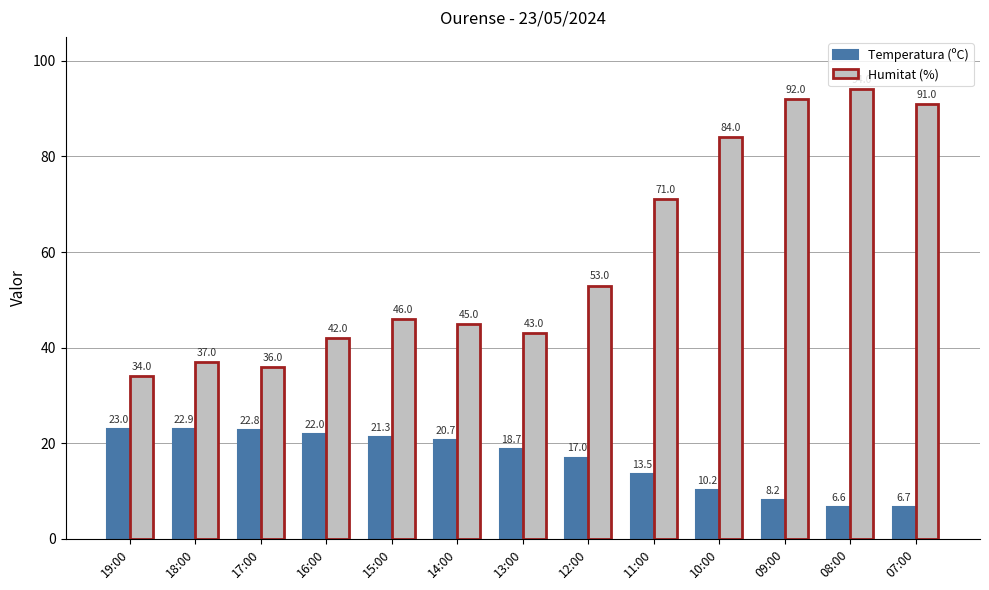

What is the difference between the second highest and minimum values in the Temperatura (ºC) series?

16.3